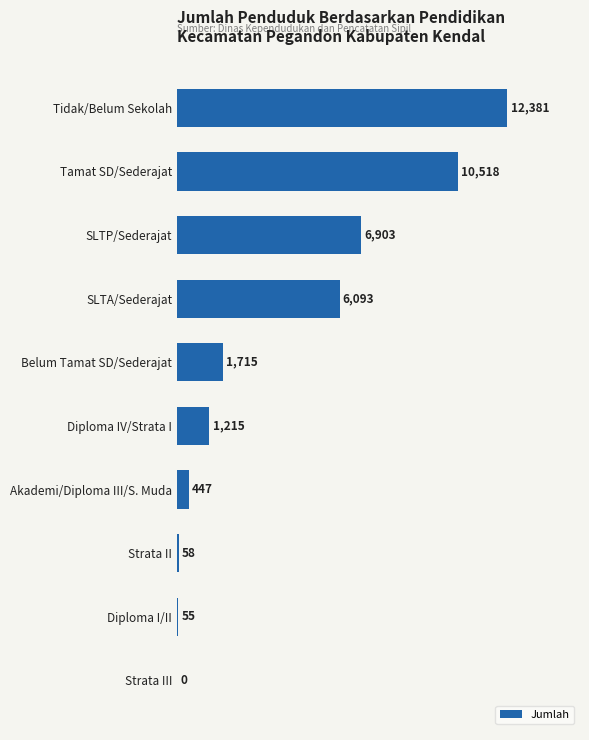

Reading top to bottom, transcribe all the data shown in this chart.

Tidak/Belum Sekolah=12381	Tamat SD/Sederajat=10518	SLTP/Sederajat=6903	SLTA/Sederajat=6093	Belum Tamat SD/Sederajat=1715	Diploma IV/Strata I=1215	Akademi/Diploma III/S. Muda=447	Strata II=58	Diploma I/II=55	Strata III=0